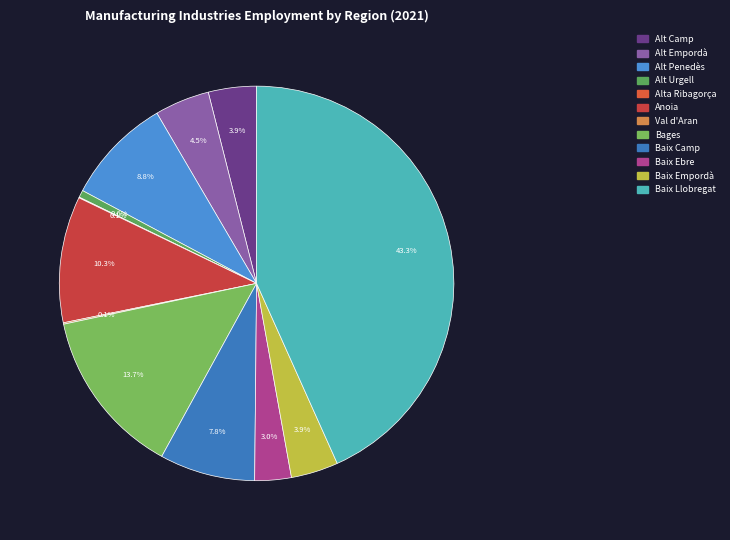

The Anoia slice represents 21% of the pie. True or false?

False